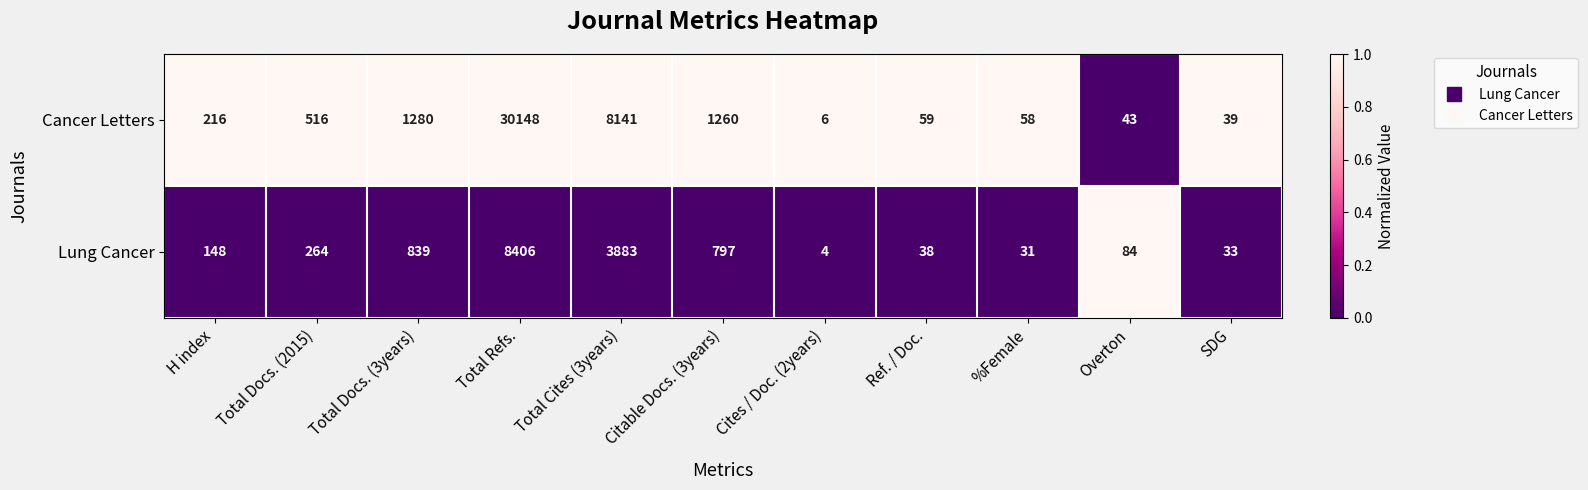

What is the difference between the maximum and minimum values in the Cancer Letters series?

30142